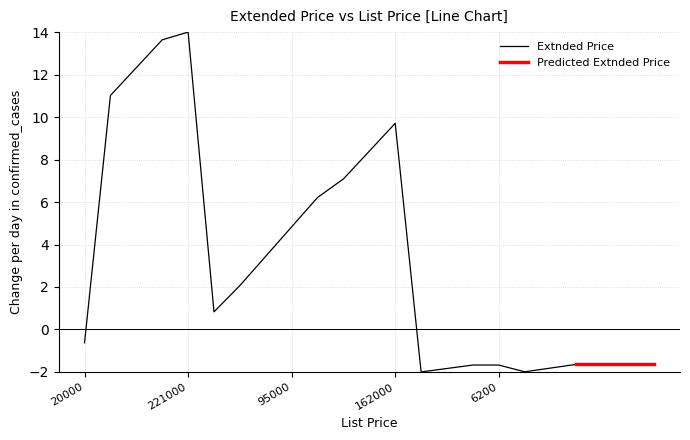

What is the difference between the second highest and minimum values?

15.6